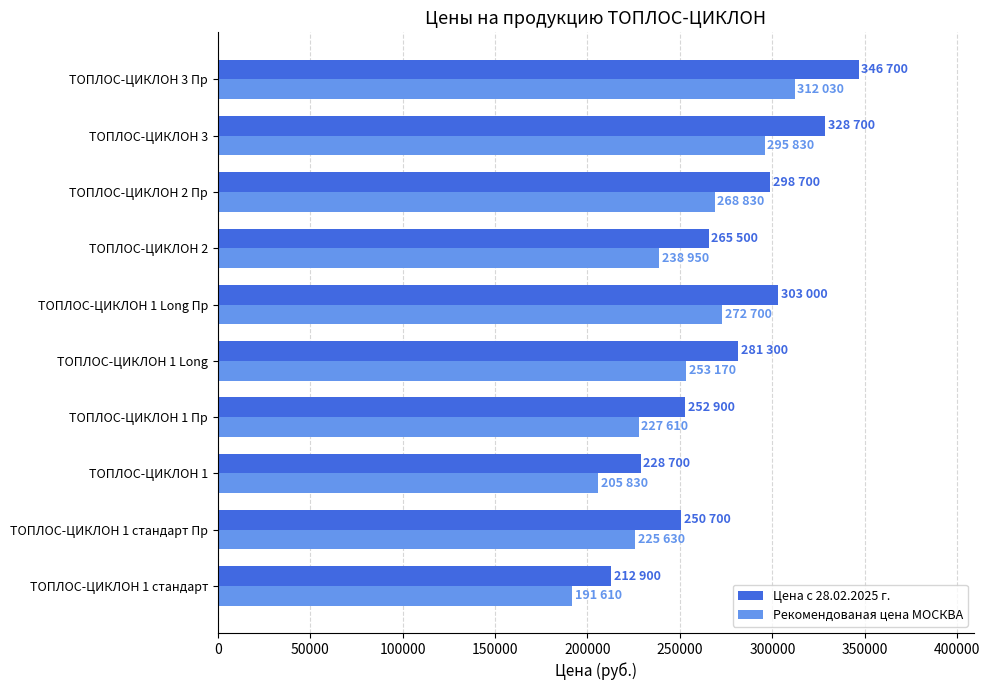

List the series in order of their overall mean, lowest first.

Рекомендованая цена МОСКВА, Цена с 28.02.2025 г.